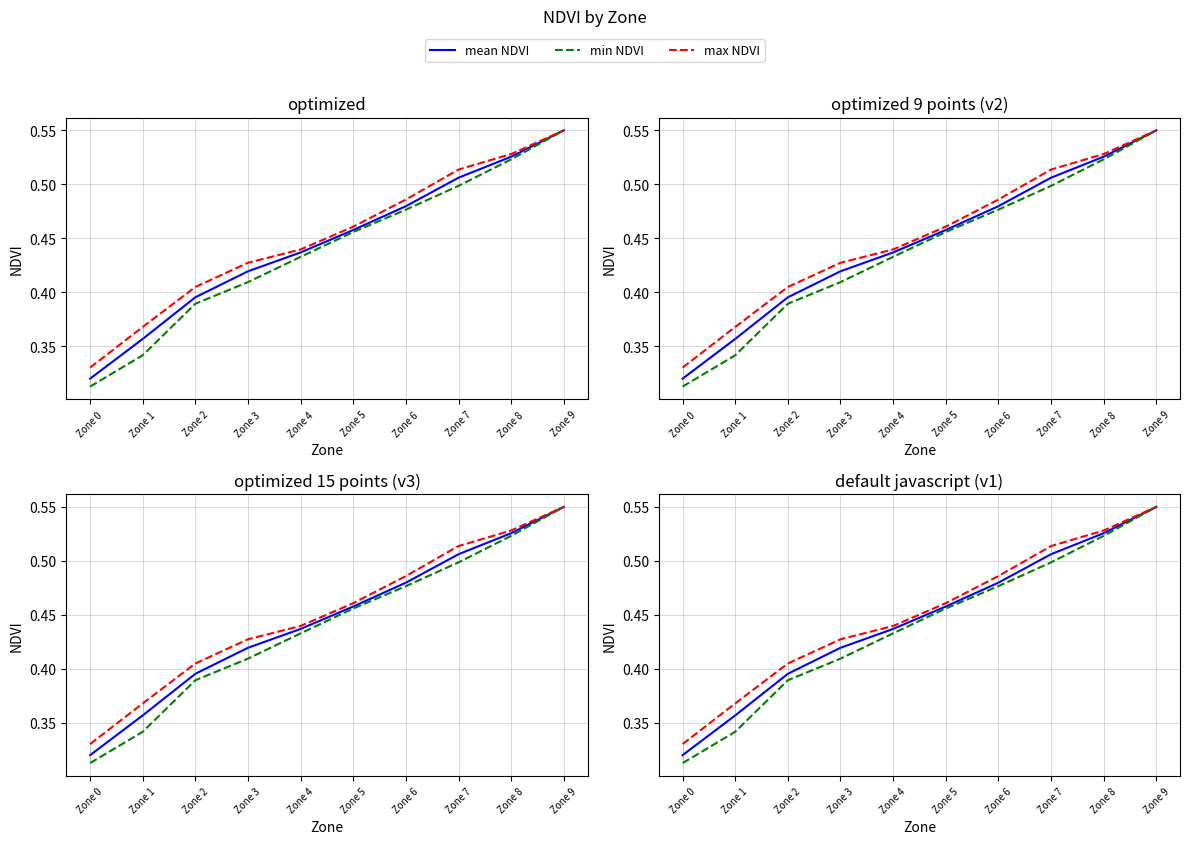

What is the minimum value for min NDVI?

0.3